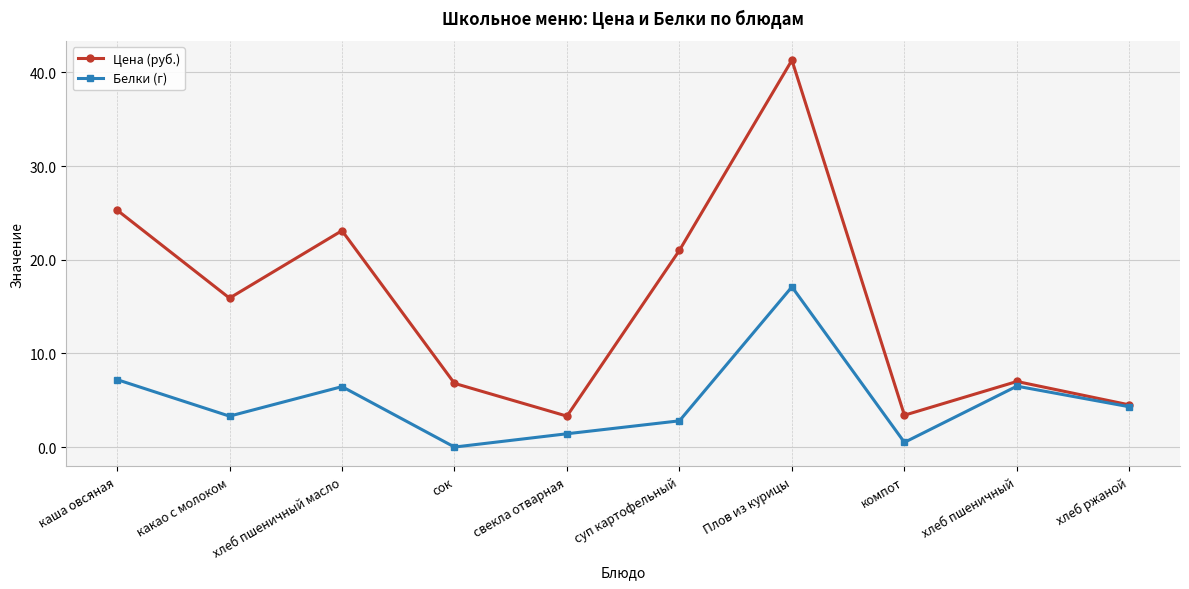

How many series are shown in this chart?

2